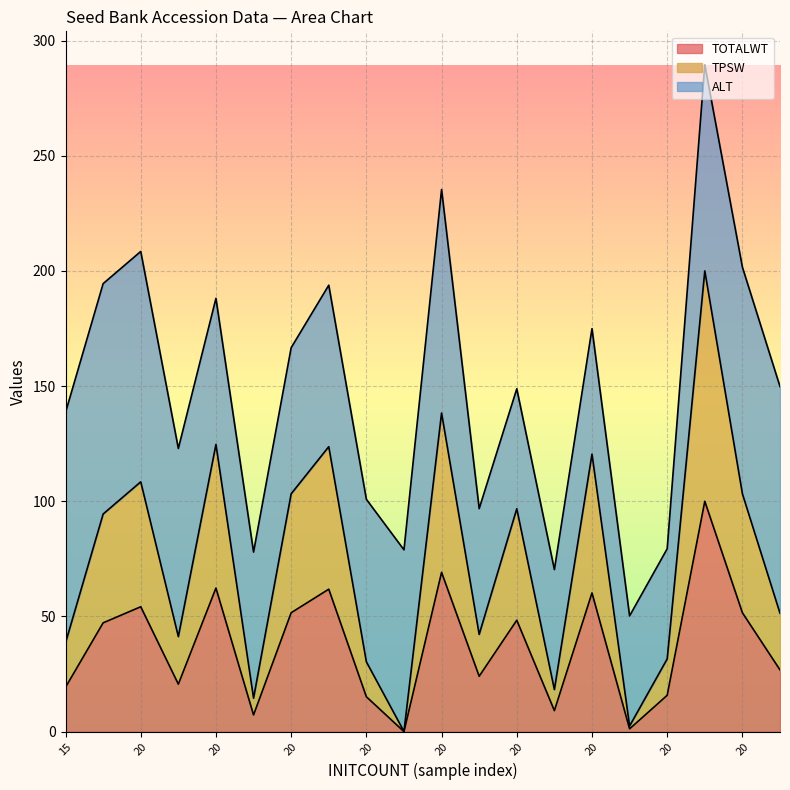

True or false: TPSW has more than 2 points higher than both neighbors.

True